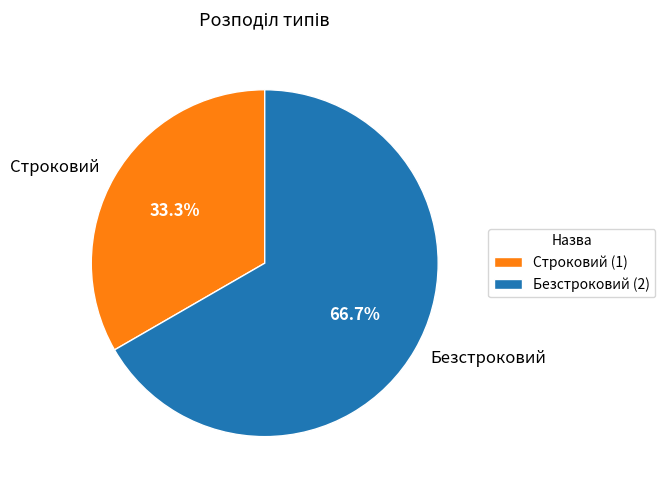

What is the ratio of the value at Безстроковий to the value at Строковий?

2.0